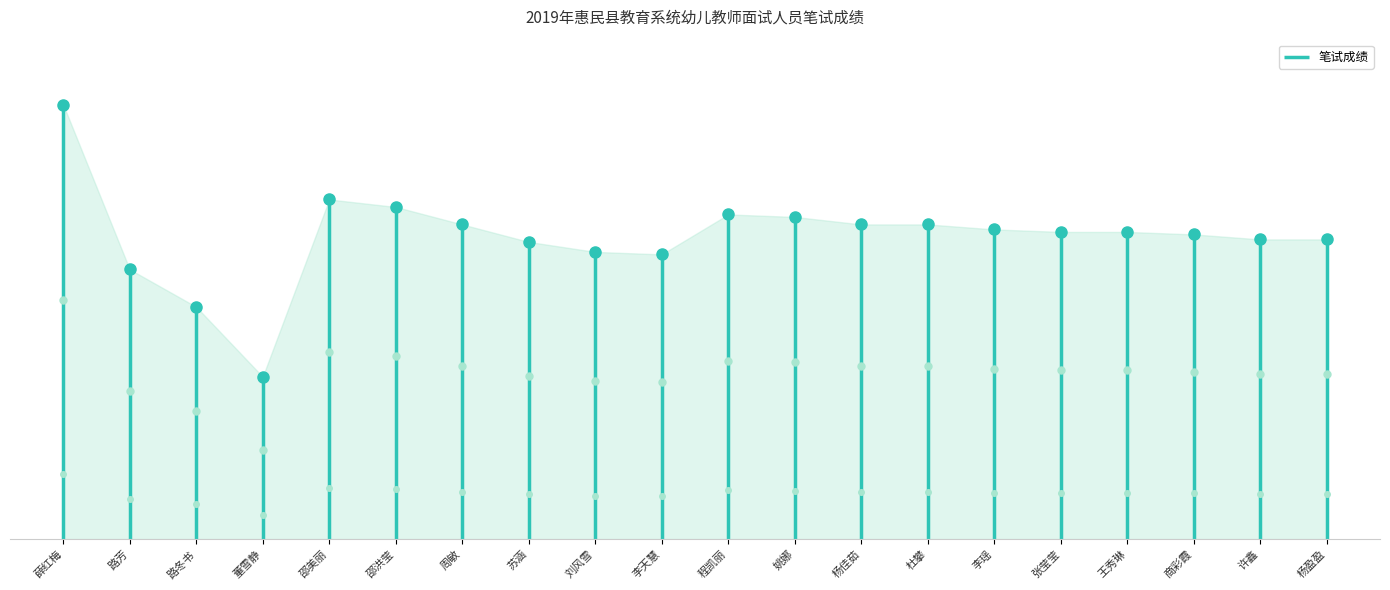

What is the change in value from 路芳 to 李瑶?

+8.0